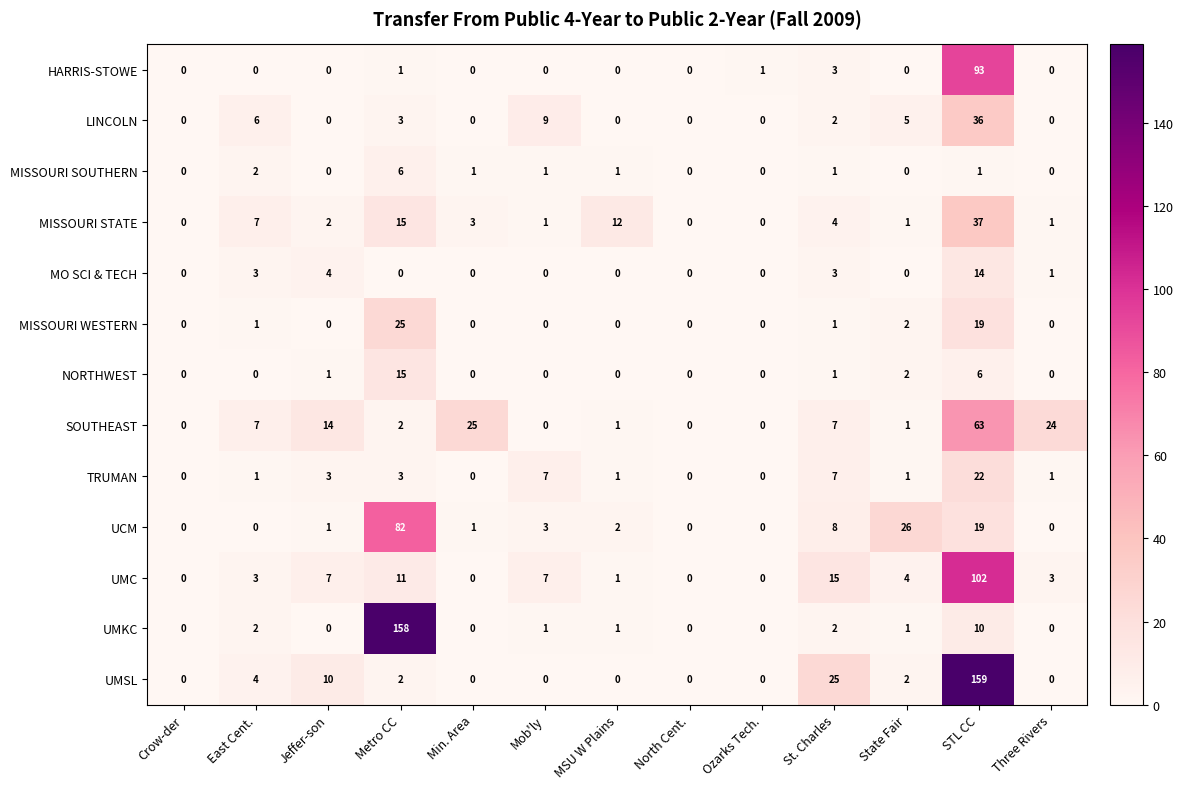

At which label is HARRIS-STOWE closest to 46?

St. Charles